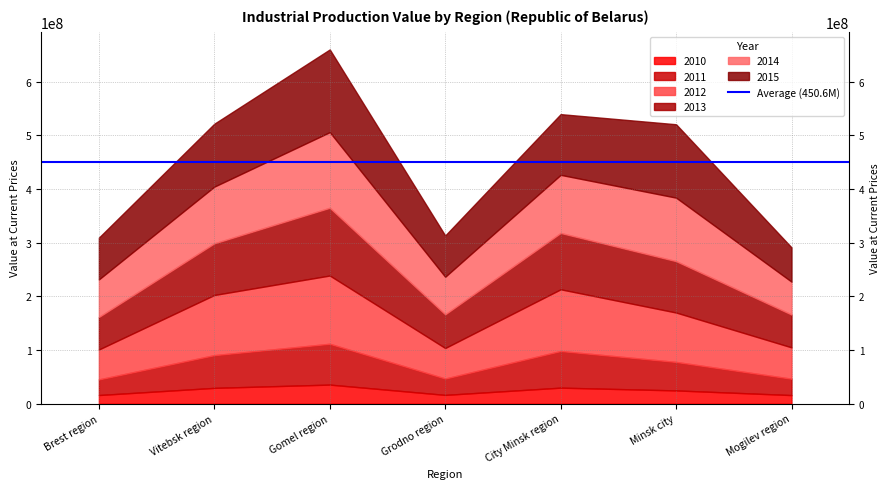

At which category is the sum across all series the highest?

Gomel region